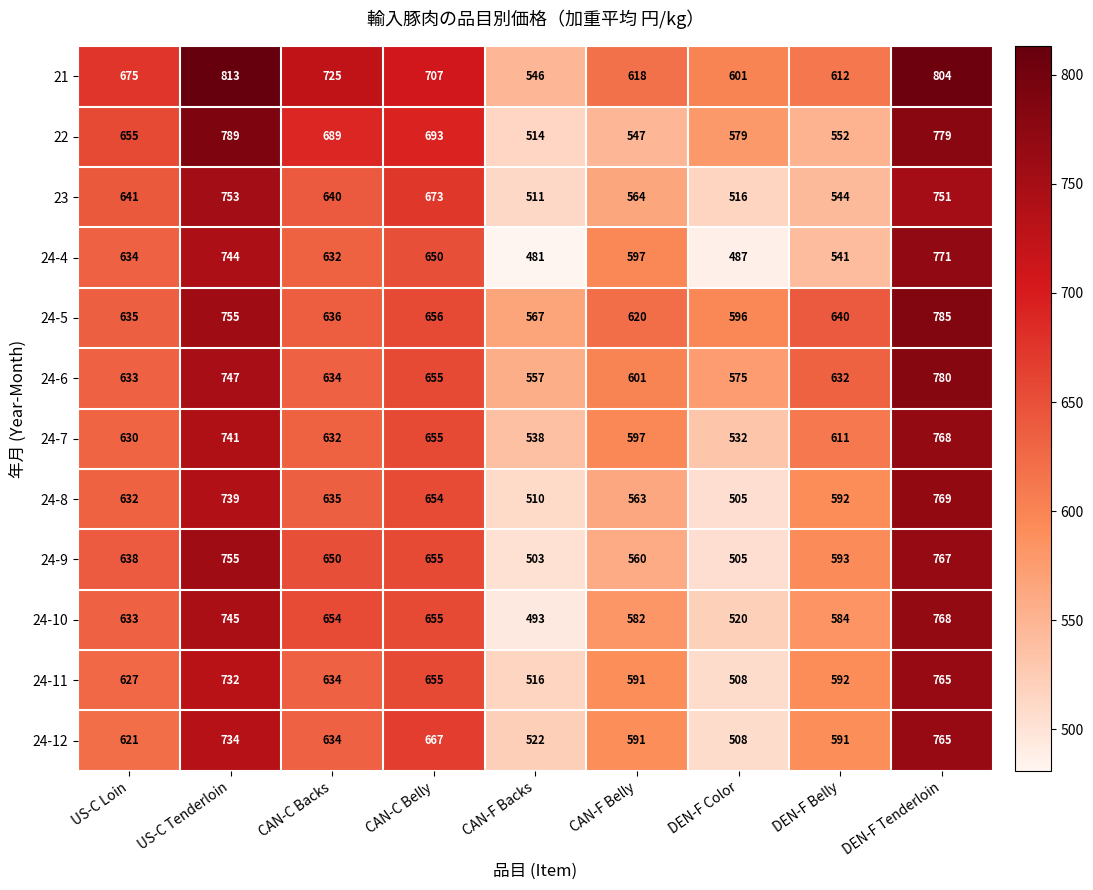

Count the number of categories in the chart.

9